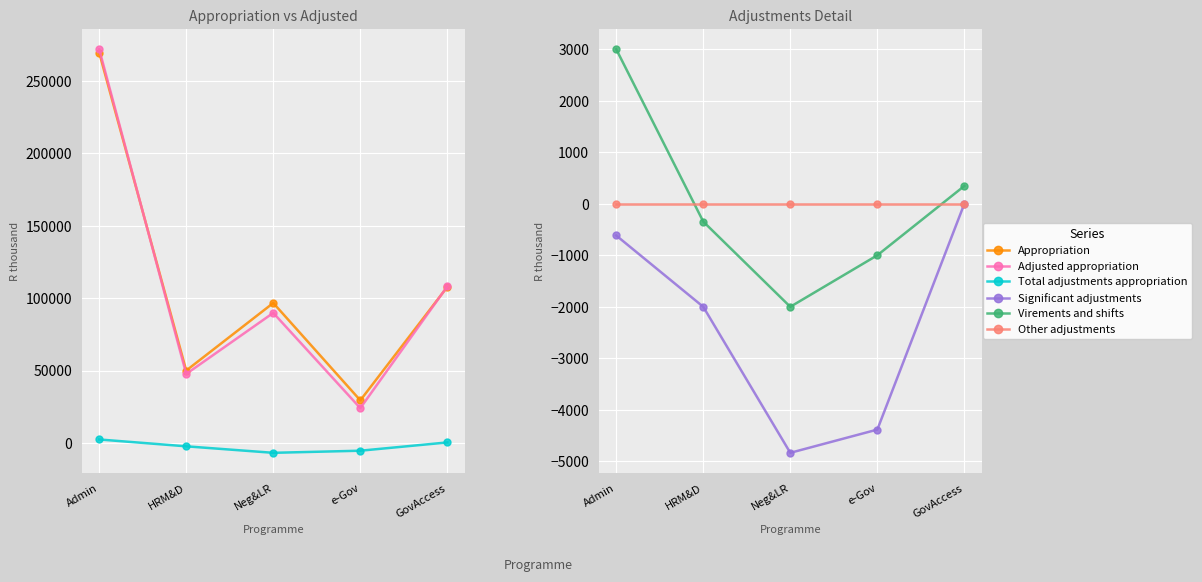

Which series has the widest spread of values?

Adjusted appropriation